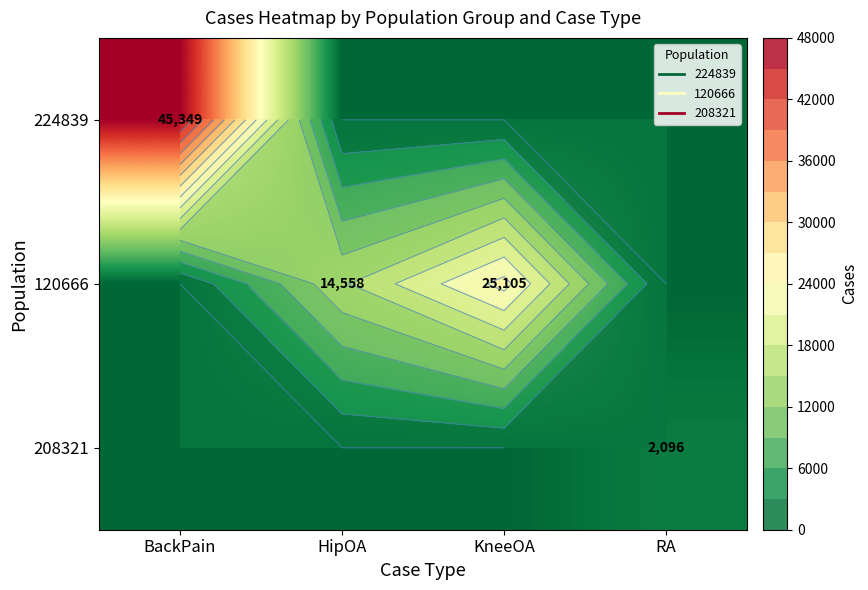

Is it true that 208321 equals 0 at BackPain?

True